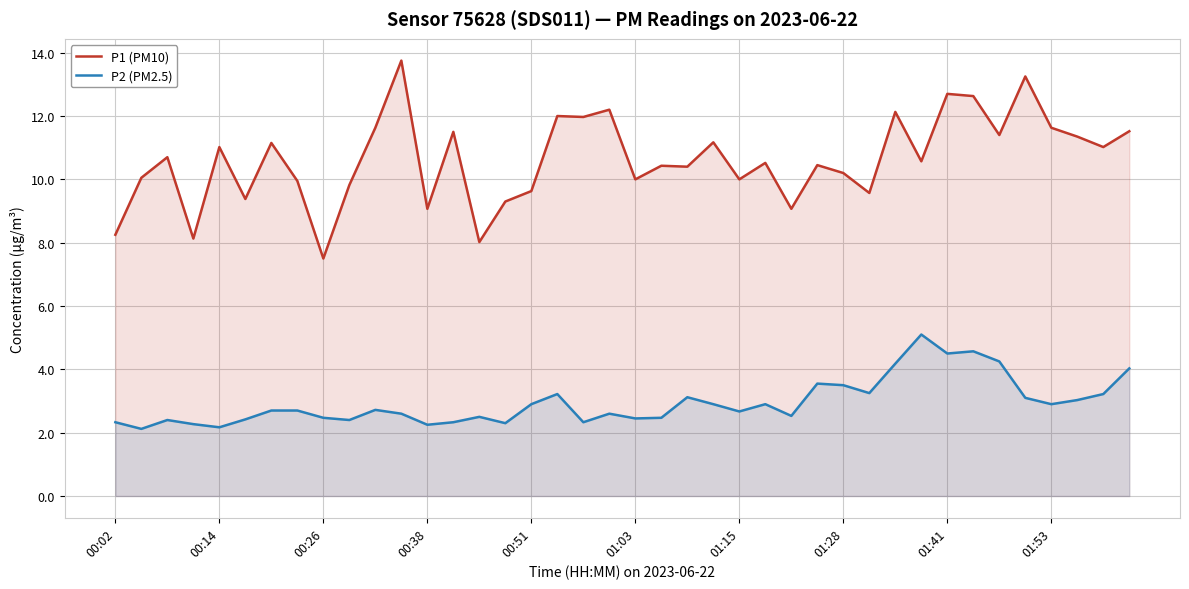

Is it true that P1 (PM10) equals 12.8 at 00:51?

False